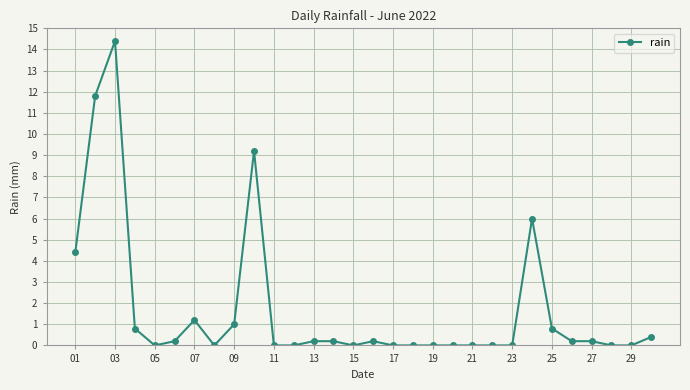

How many lines are shown in the chart?

1